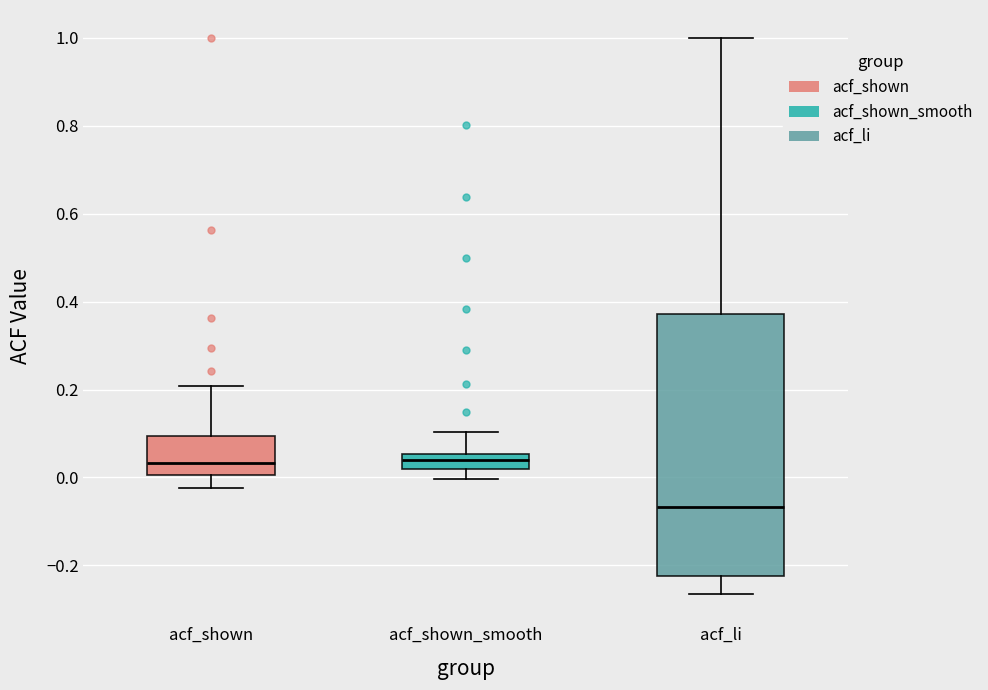

Reading left to right, read every box against the y-axis: the position of its median line, the range the box covers, and the ends of its whiskers. The values are not printed on the chart, so give them approximately, as read against the axis.

acf_shown: median 0.04, box 0.00 to 0.10, whiskers -0.02 to 0.20
acf_shown_smooth: median 0.04, box 0.02 to 0.06, whiskers 0.00 to 0.10
acf_li: median -0.06, box -0.22 to 0.38, whiskers -0.26 to 1.00